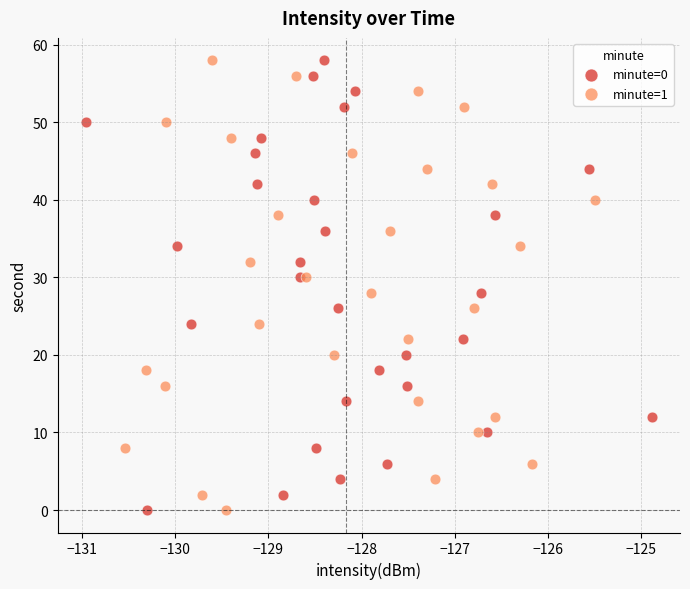

What are all the series names shown in the legend?

minute=0, minute=1